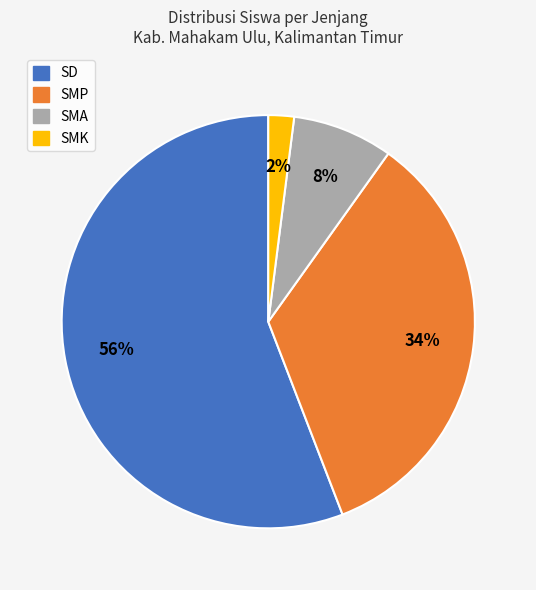

Is there any slice that represents more than half of the pie?

Yes